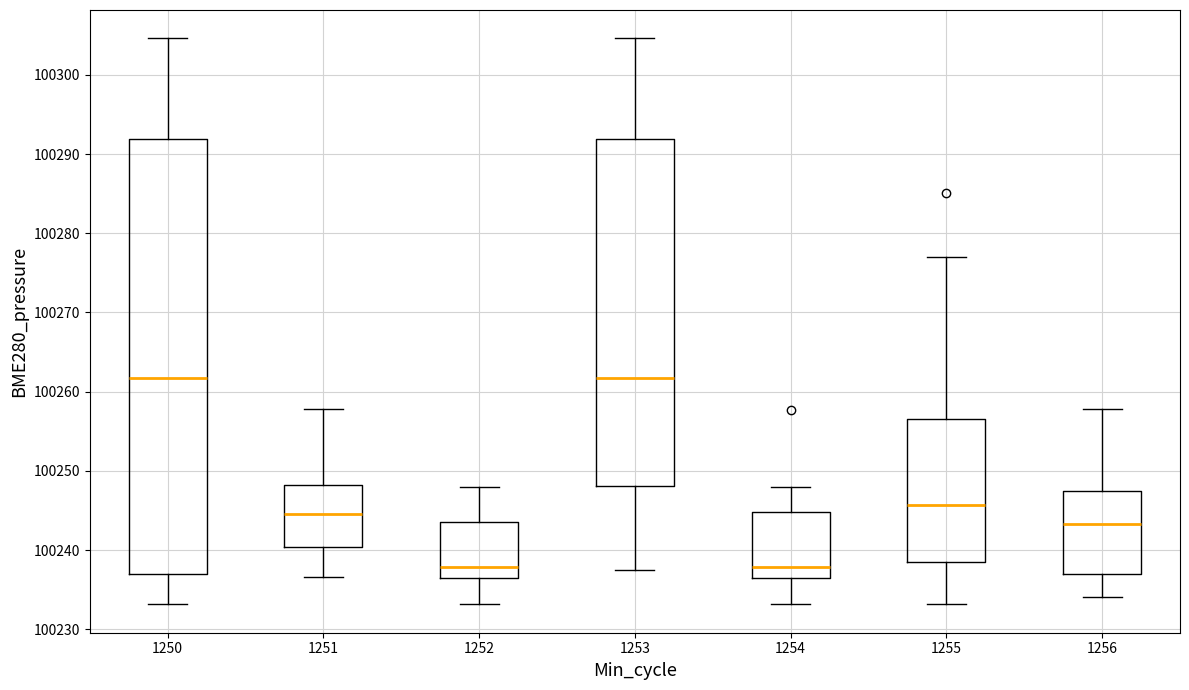

Reading left to right, read every box against the y-axis: the position of its median line, the range the box covers, and the ends of its whiskers. The values are not printed on the chart, so give them approximately, as read against the axis.

1250: median 100262, box 100237 to 100292, whiskers 100233 to 100305
1251: median 100245, box 100240 to 100248, whiskers 100237 to 100258
1252: median 100238, box 100237 to 100243, whiskers 100233 to 100248
1253: median 100262, box 100248 to 100292, whiskers 100237 to 100305
1254: median 100238, box 100237 to 100245, whiskers 100233 to 100248
1255: median 100246, box 100239 to 100257, whiskers 100233 to 100277
1256: median 100243, box 100237 to 100248, whiskers 100234 to 100258